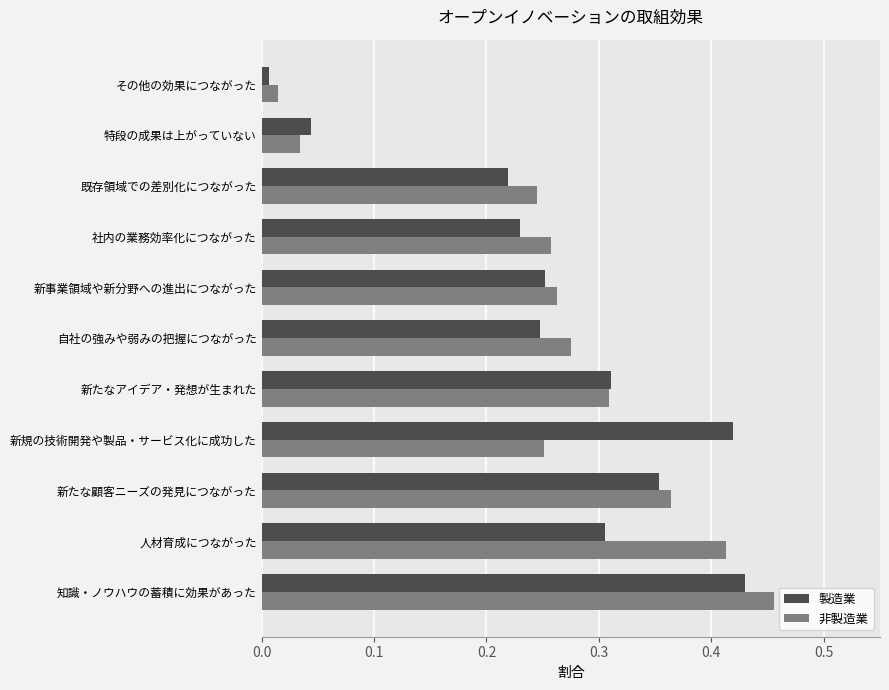

Rank the series at 知識・ノウハウの蓄積に効果があった from lowest to highest value.

製造業, 非製造業